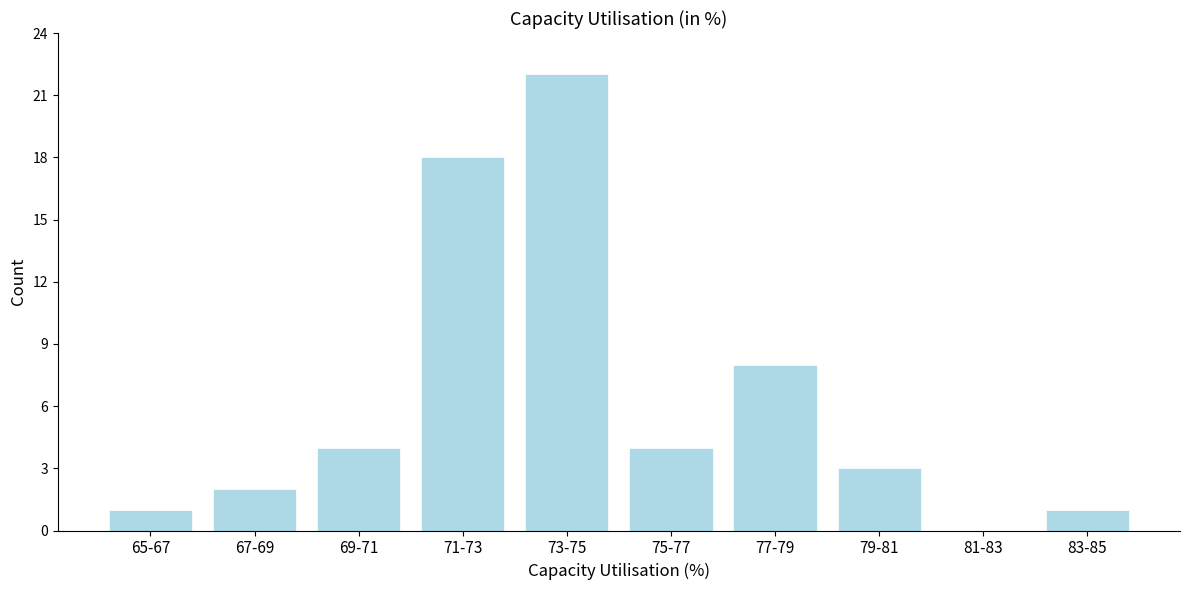

Reading left to right, transcribe all the data shown in this chart.

65-67=1	67-69=2	69-71=4	71-73=18	73-75=22	75-77=4	77-79=8	79-81=3	81-83=0	83-85=1